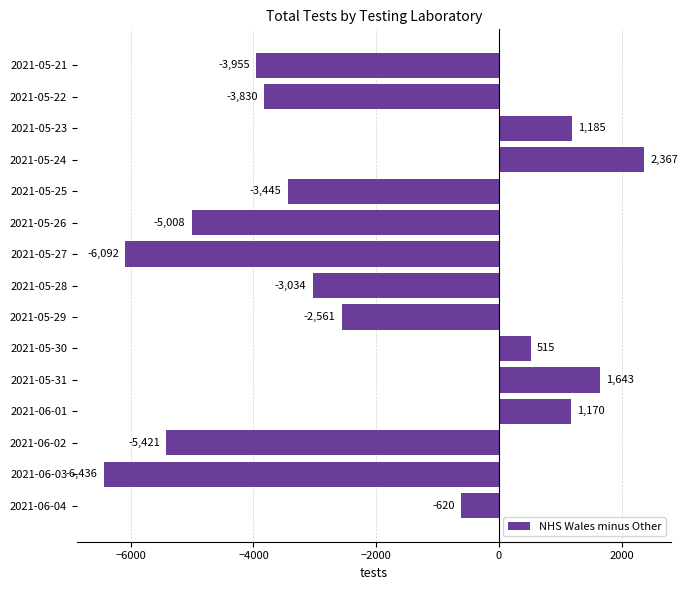

What is the difference between the maximum and minimum values?

8803